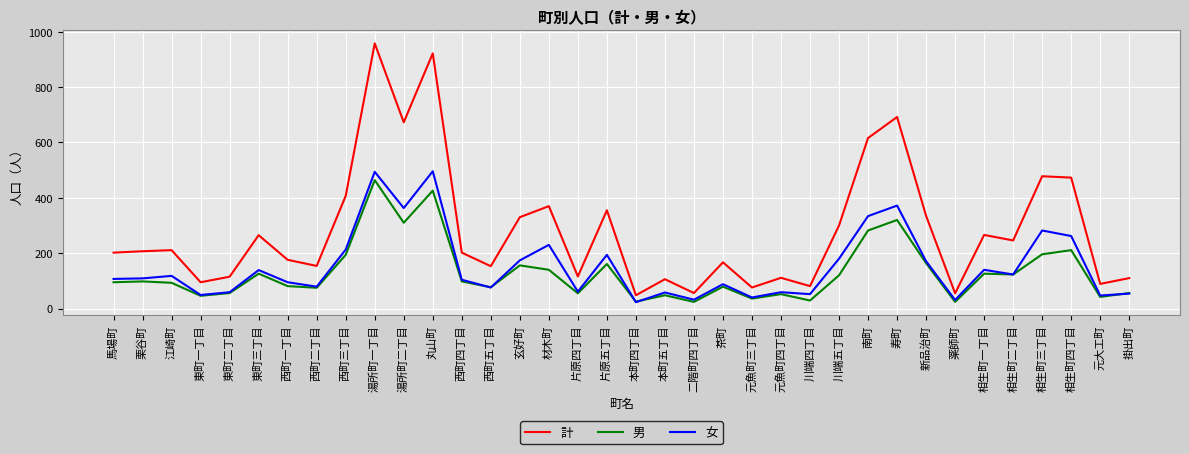

How many lines are shown in the chart?

3